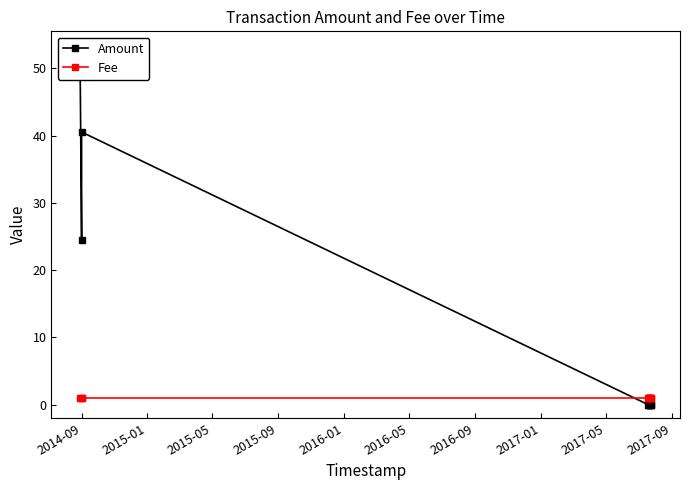

What are all the series names shown in the legend?

Amount, Fee